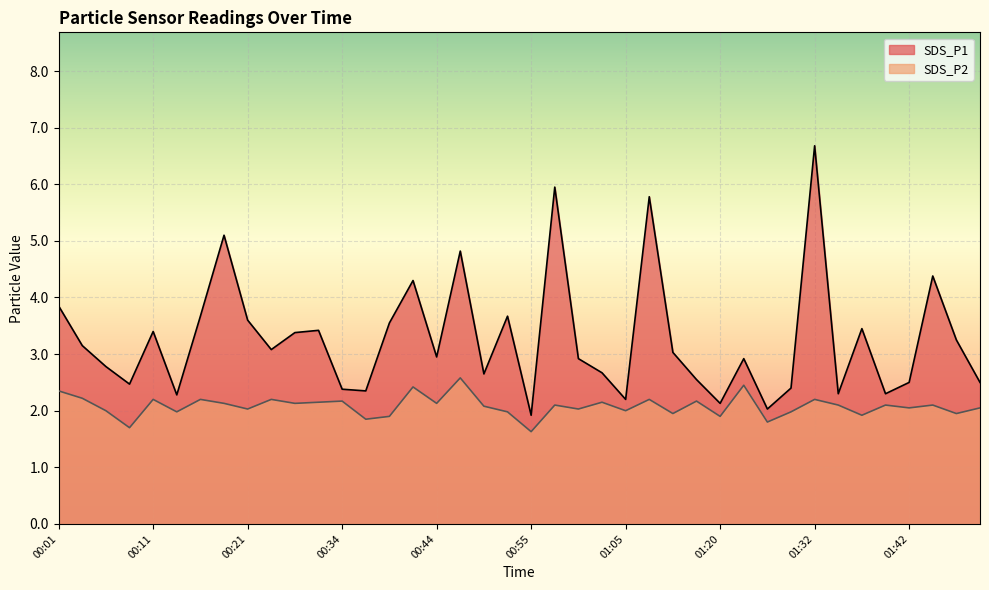

What is the value of the SDS_P2 point at the 7th from the left?

2.2